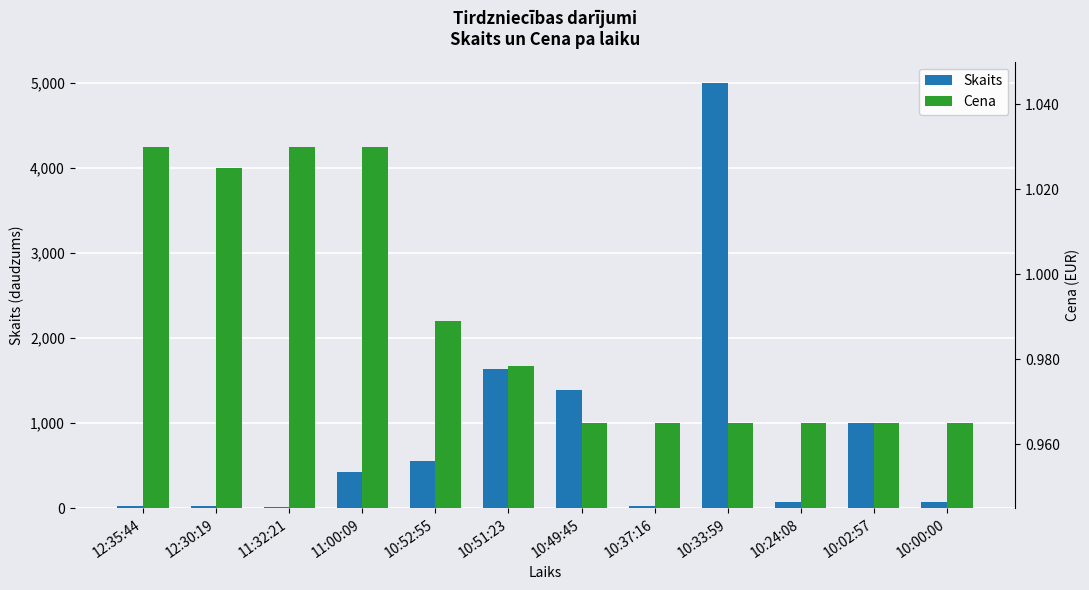

True or false: Cena has a value of 1.0 at 10:51:23.

True